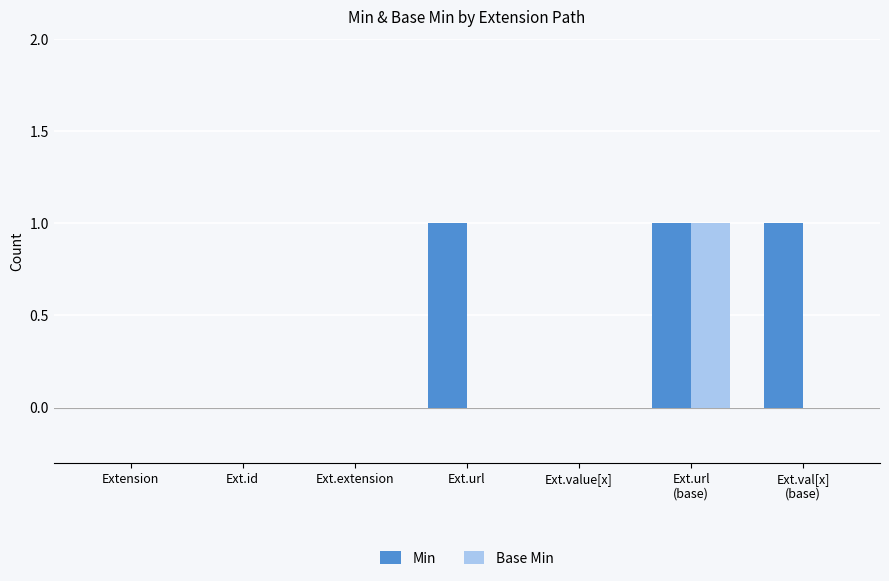

Reading left to right, transcribe all the data shown in this chart.

Min: 0	0	0	1	0	1	1
Base Min: 0	0	0	0	0	1	0